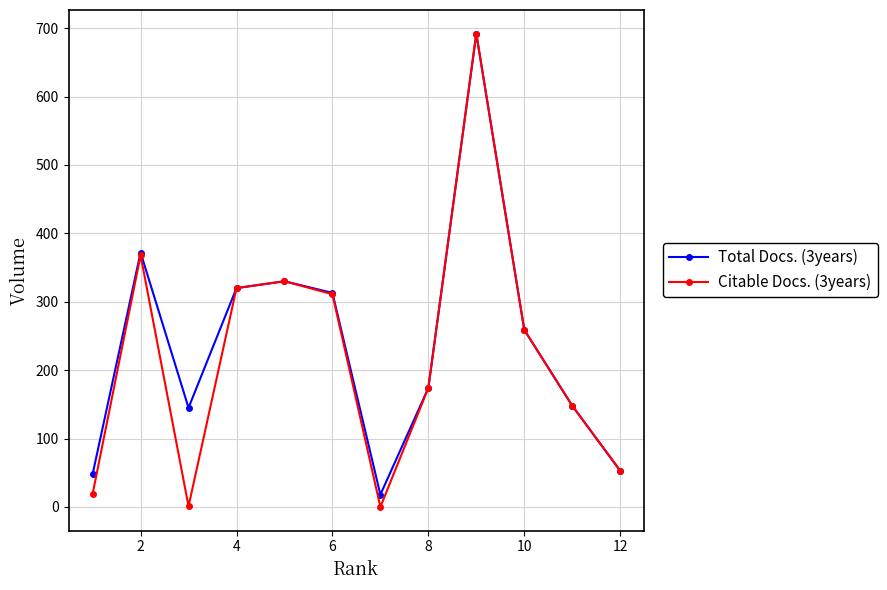

Which series has the largest range (max minus min)?

Citable Docs. (3years)